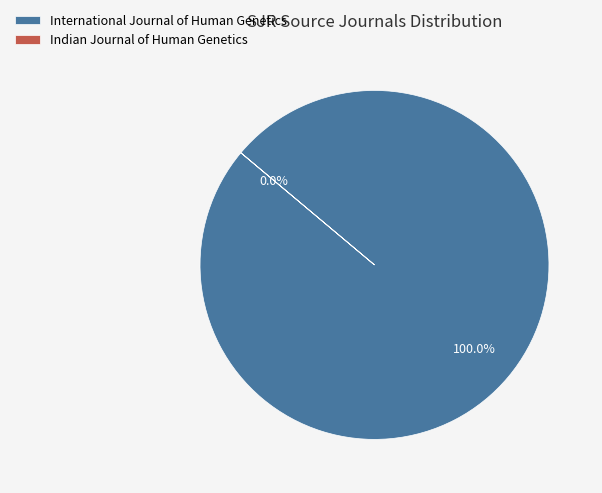

To the nearest percent, what is the average slice percentage?

50%